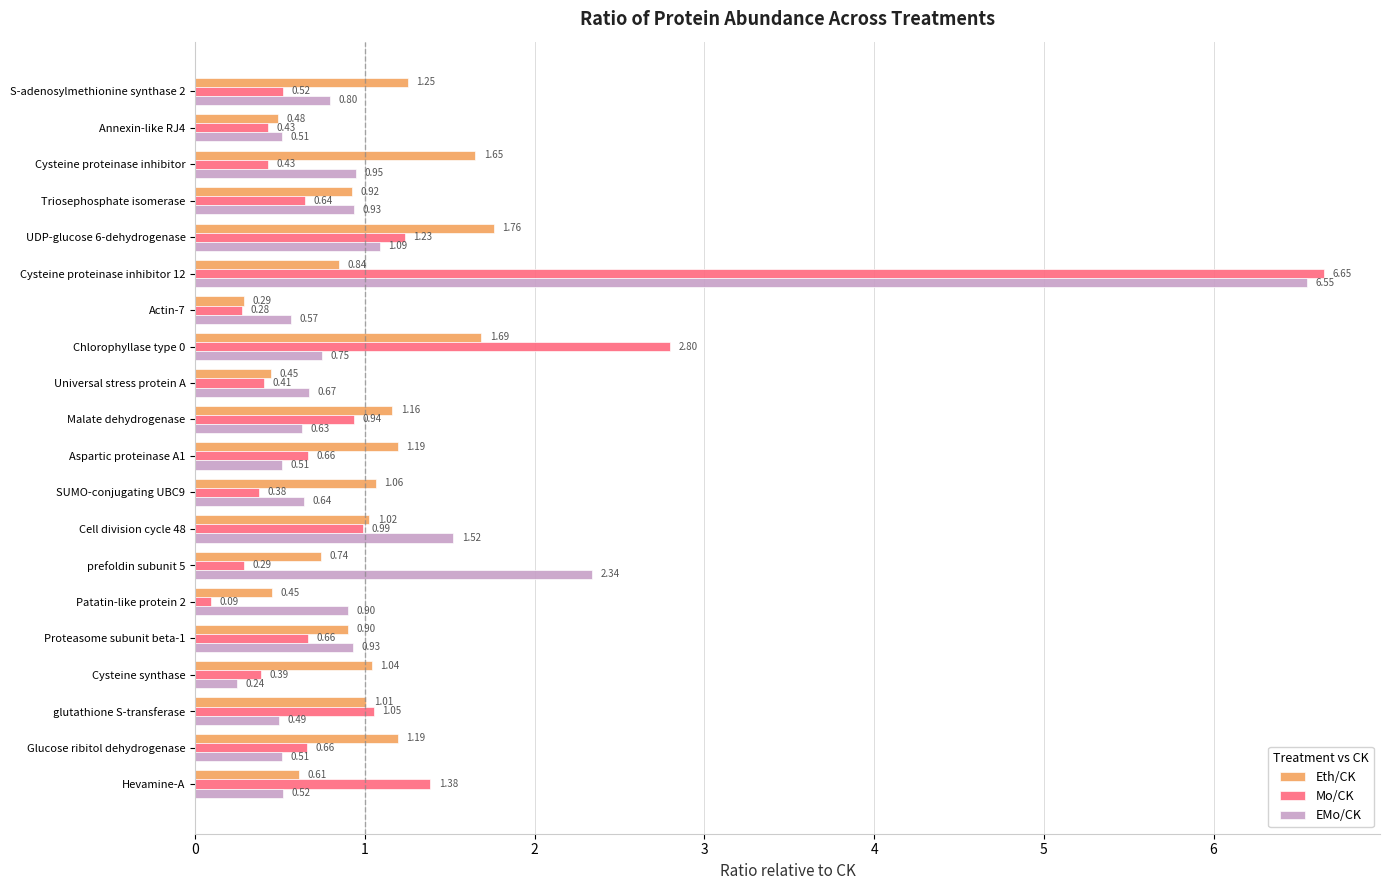

What are all the series names shown in the legend?

Eth/CK, Mo/CK, EMo/CK